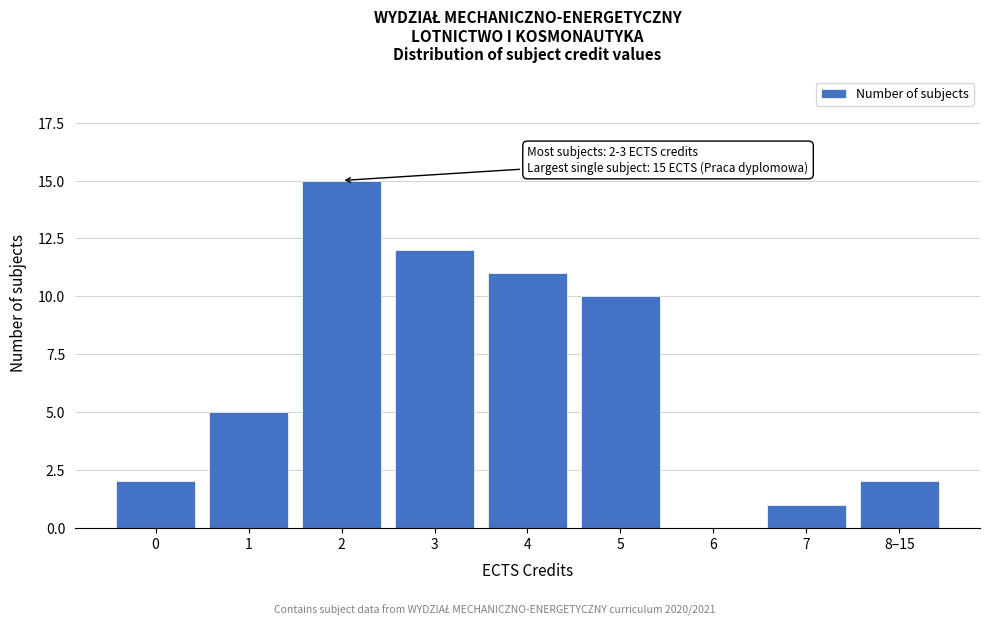

Reading left to right, transcribe all the data shown in this chart.

0=2	1=5	2=15	3=12	4=11	5=10	6=0	7=1	8–15=2